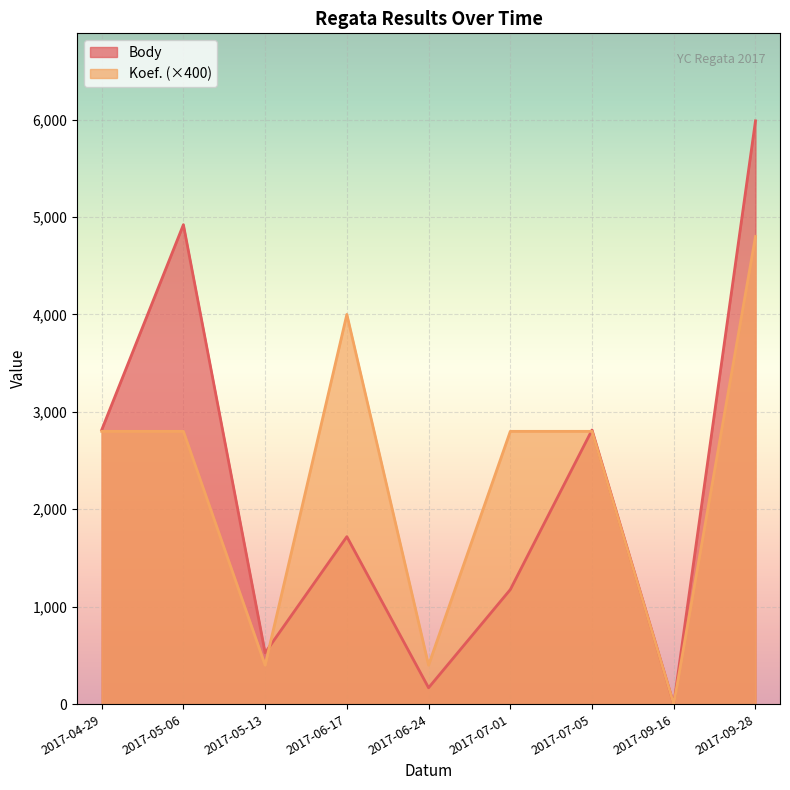

True or false: Koef. and Body intersect in this chart.

True